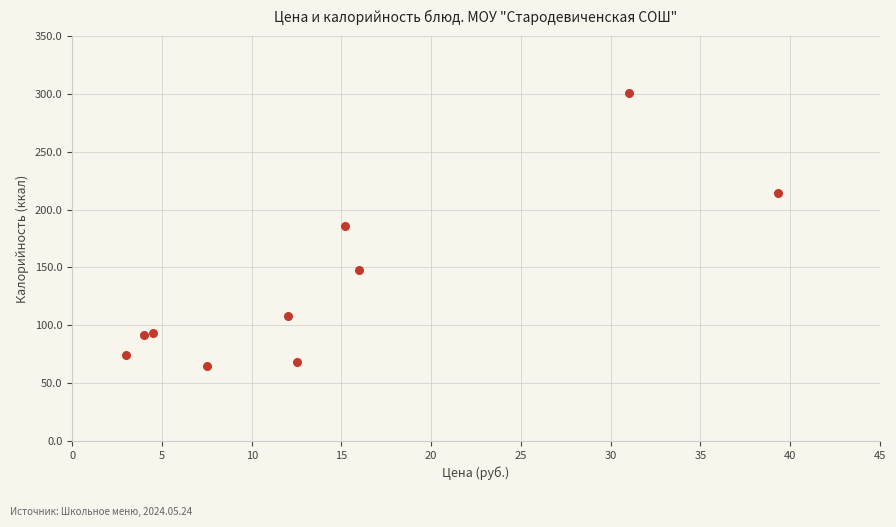

What is the range of X values (max minus min)?

36.3